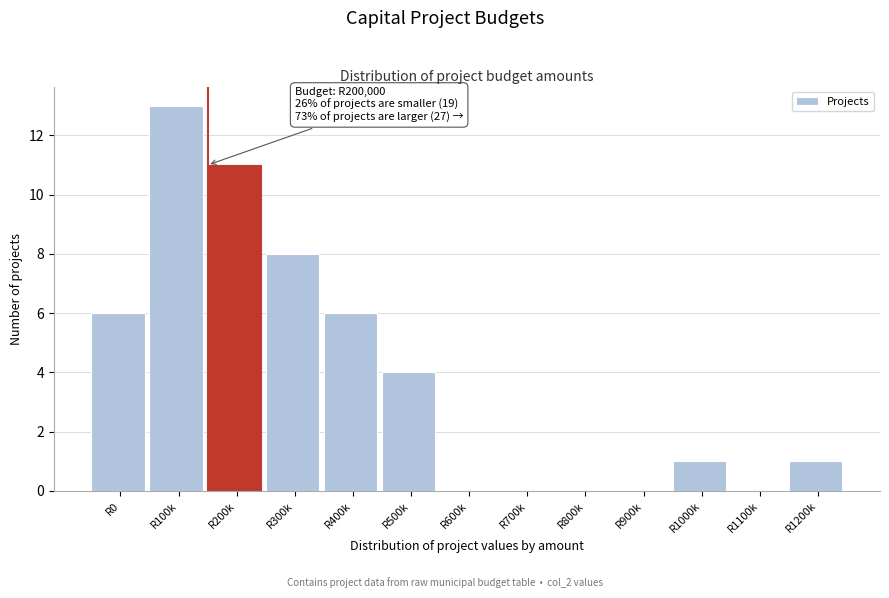

Reading left to right, extract all data points from this chart.

R0=6	R100k=13	R200k=11	R300k=8	R400k=6	R500k=4	R600k=0	R700k=0	R800k=0	R900k=0	R1000k=1	R1100k=0	R1200k=1